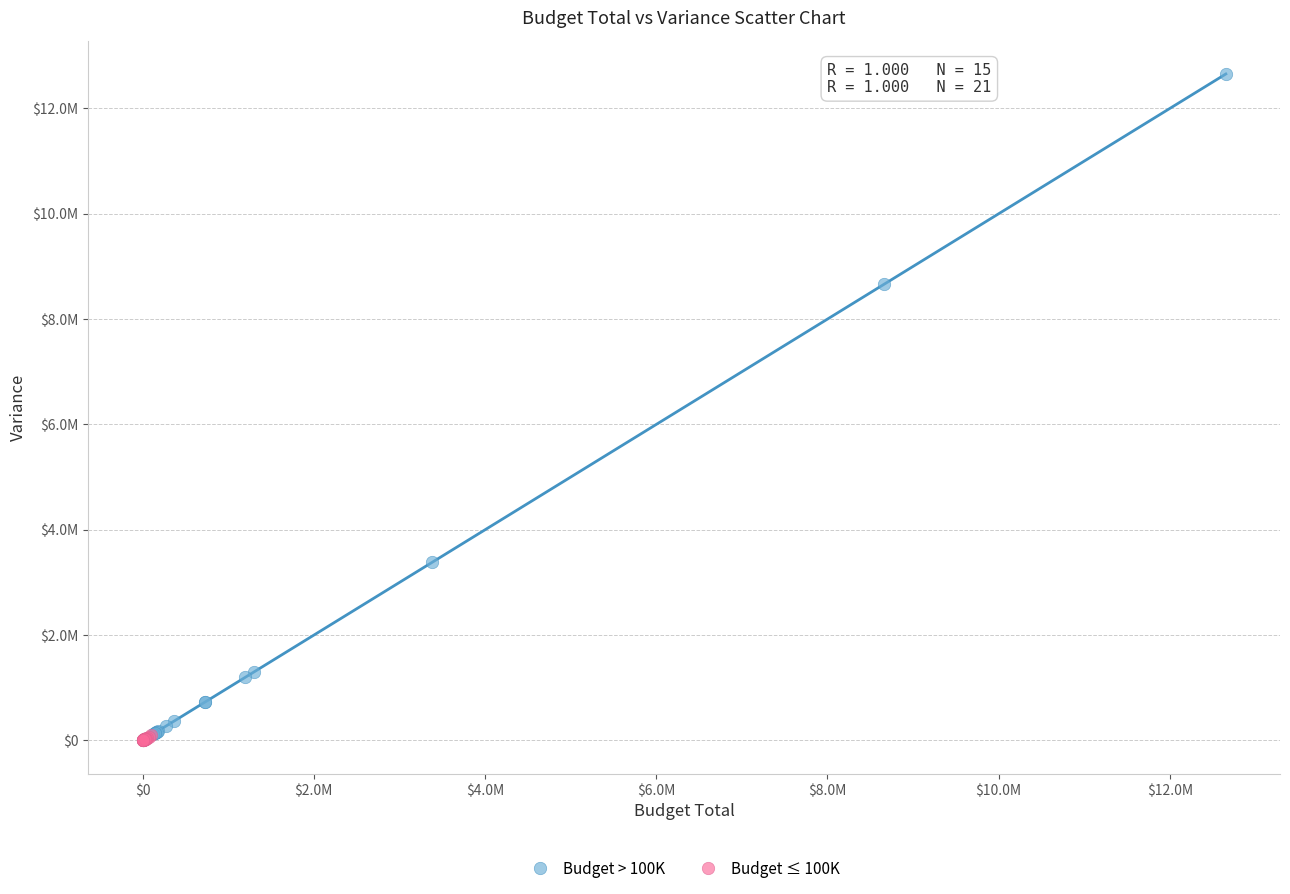

Which series reaches the minimum Y coordinate?

Budget ≤ 100K